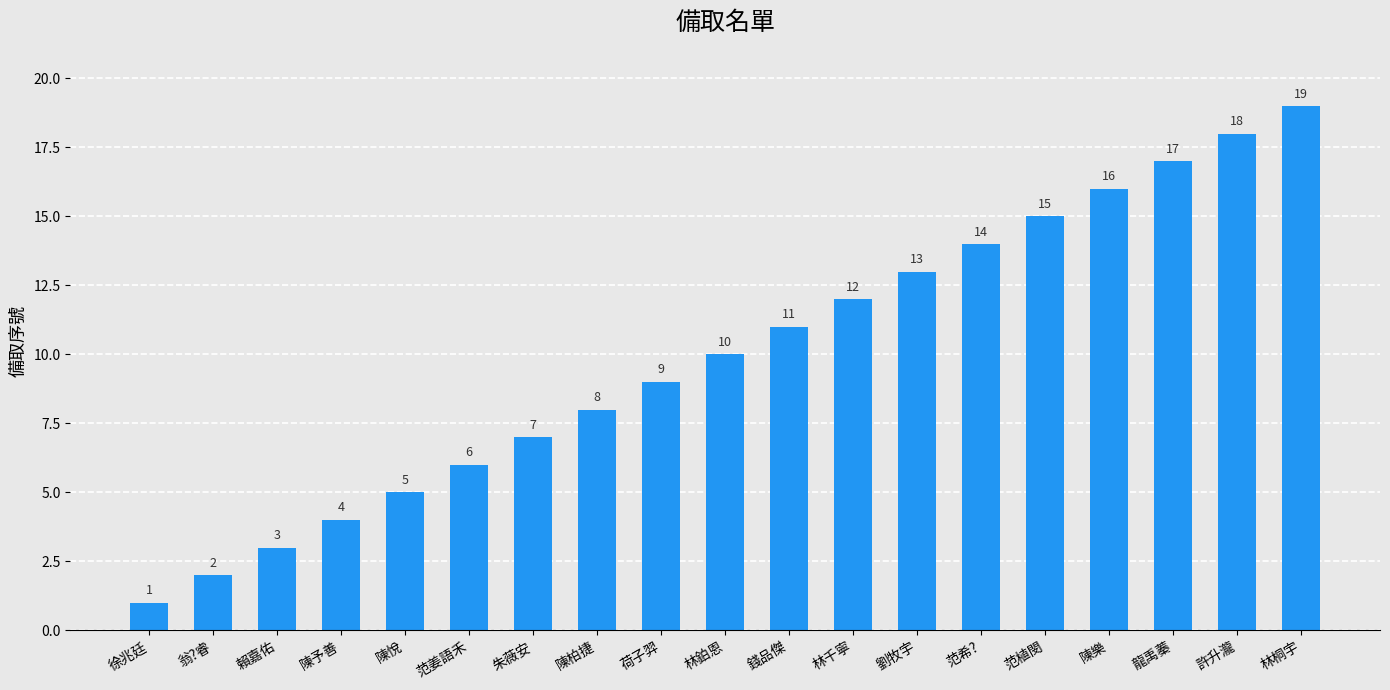

List the labels in order of value, smallest first.

徐兆廷, 翁?睿, 賴嘉佑, 陳予善, 陳悅, 范姜語禾, 朱薇安, 陳柏捷, 荷子羿, 林鉑恩, 錢品傑, 林千寧, 劉牧宇, 范希?, 范植閔, 陳樂, 龍禹蓁, 許升瀧, 林桐宇